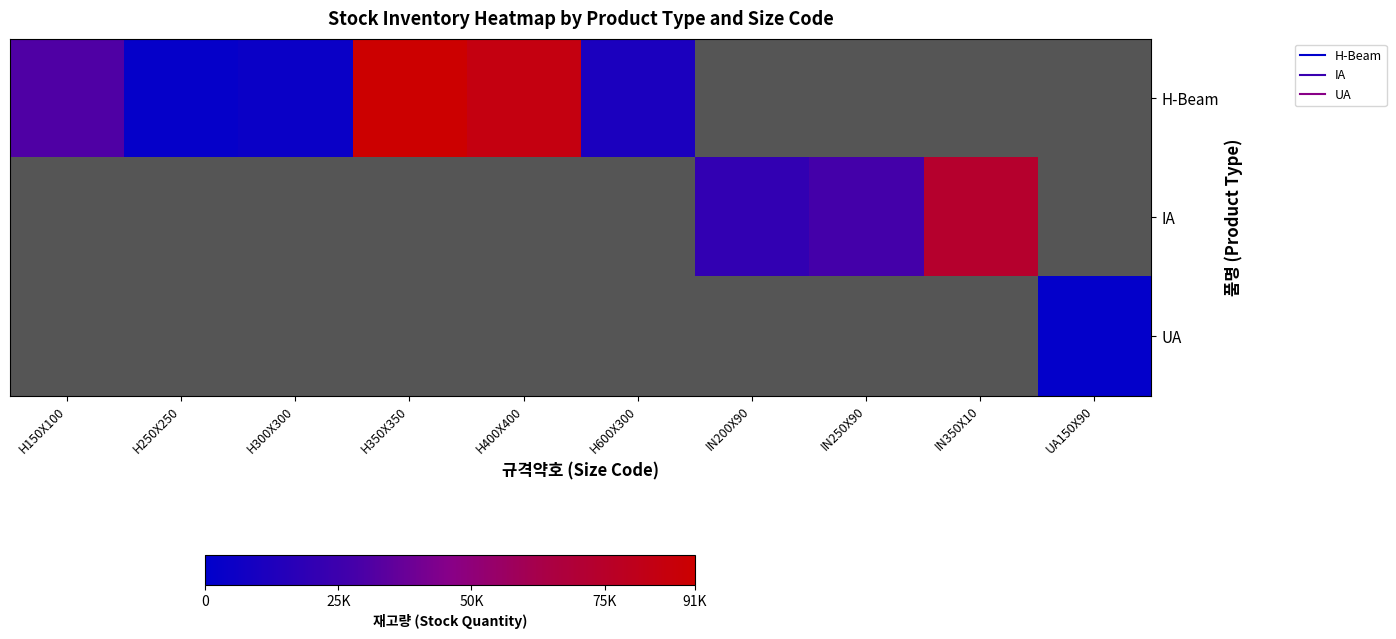

Which category has the highest value across all series?

H350X350